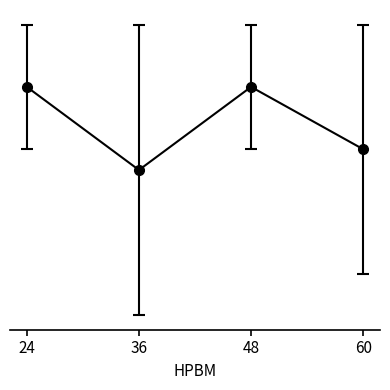

Reading left to right, extract all data points from this chart.

52.5	52.1	52.5	52.2